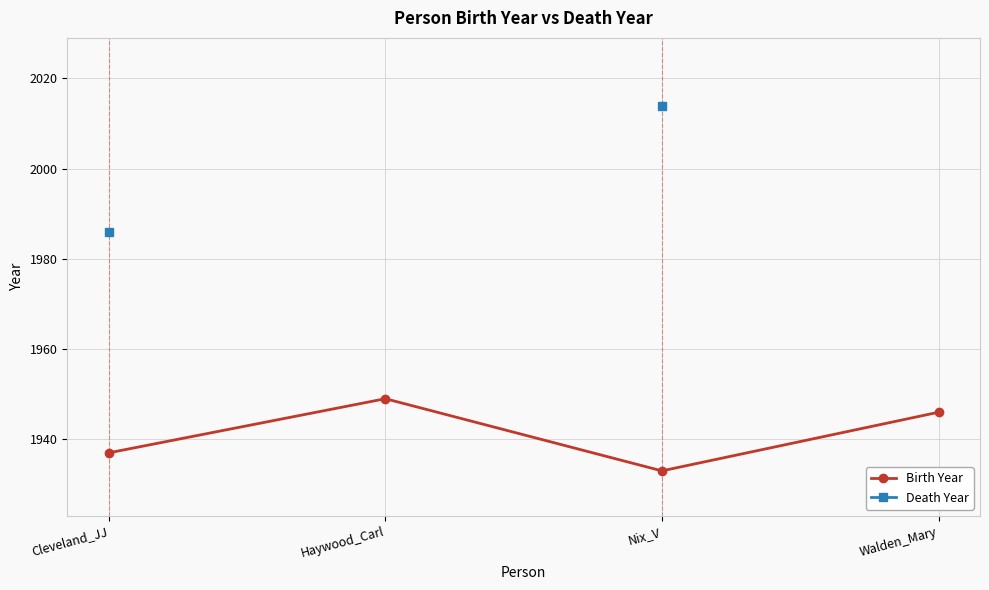

The Birth Year series shows 1949.0 at Haywood_Carl. True or false?

True